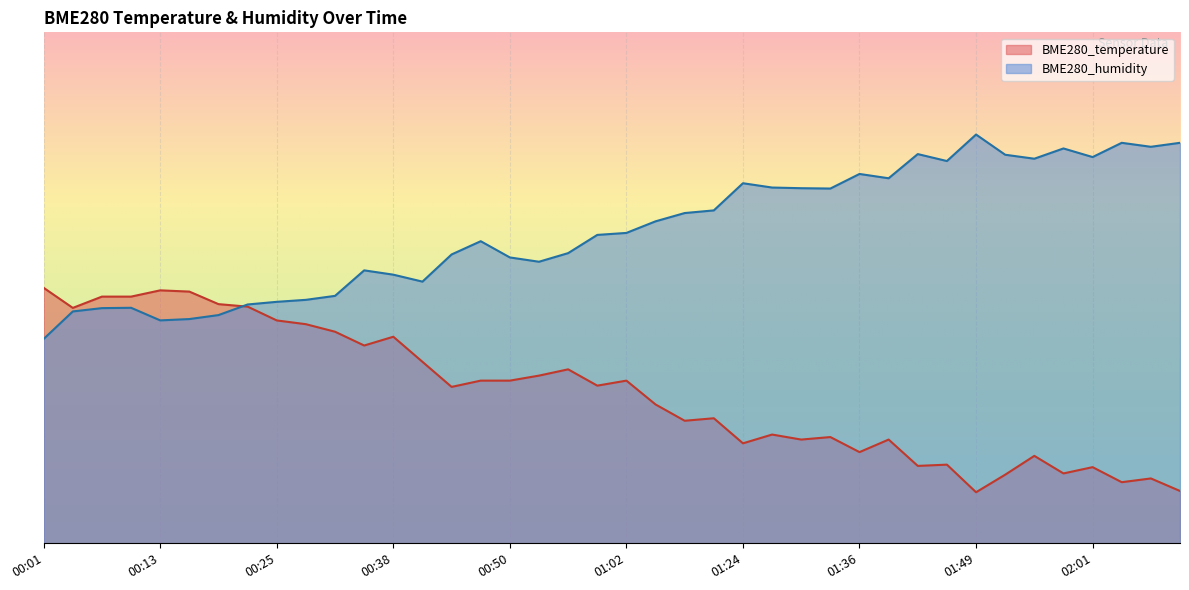

Which has a higher value, 01:49 or 00:34?

00:34